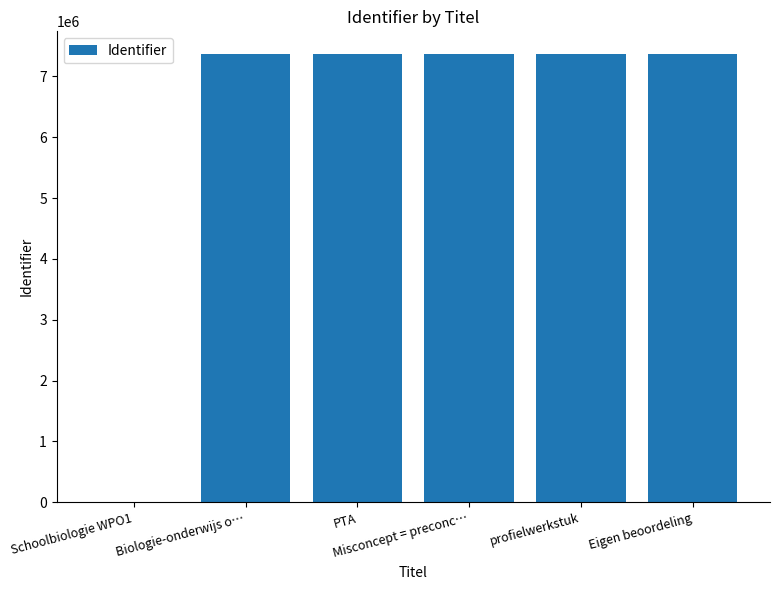

What is the average value?

6142541